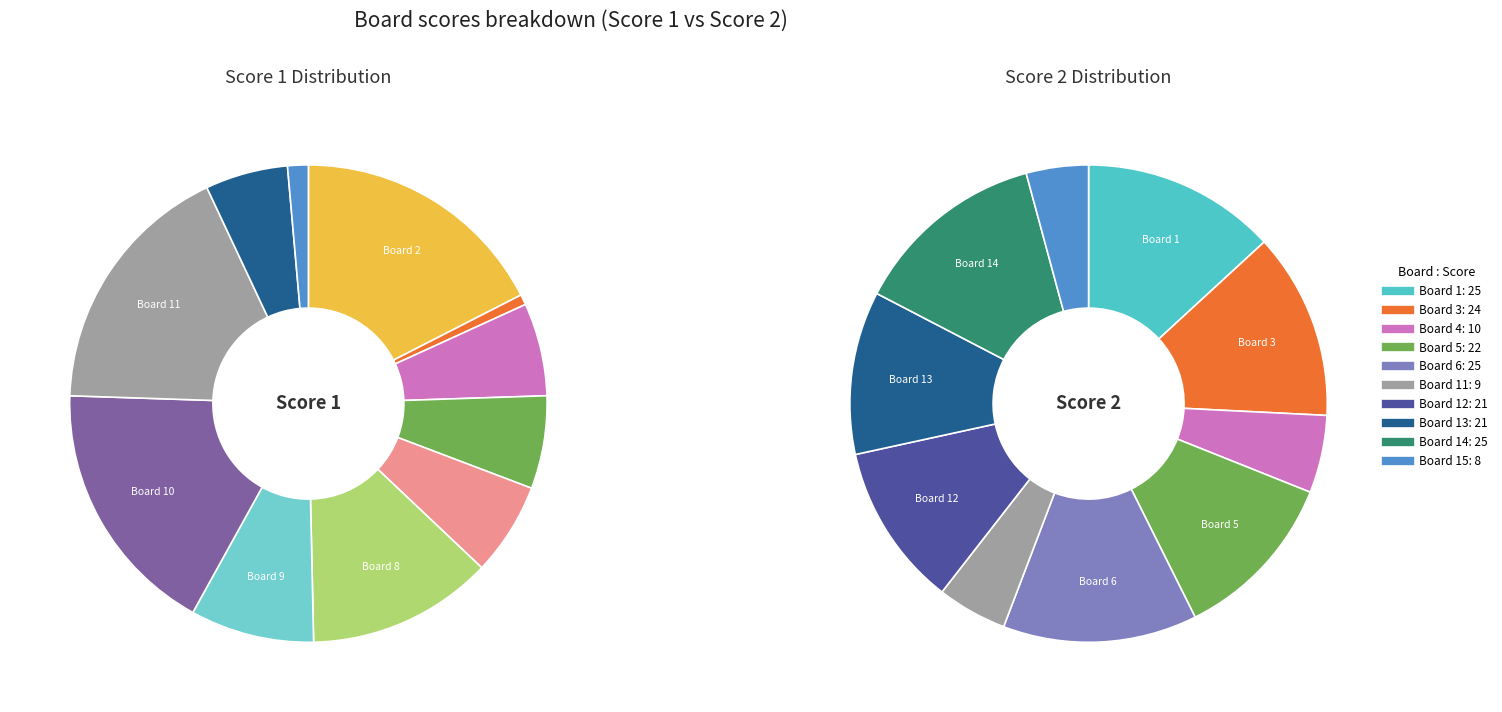

At Board 9, list the series in order from largest to smallest.

Score 1, Score 2